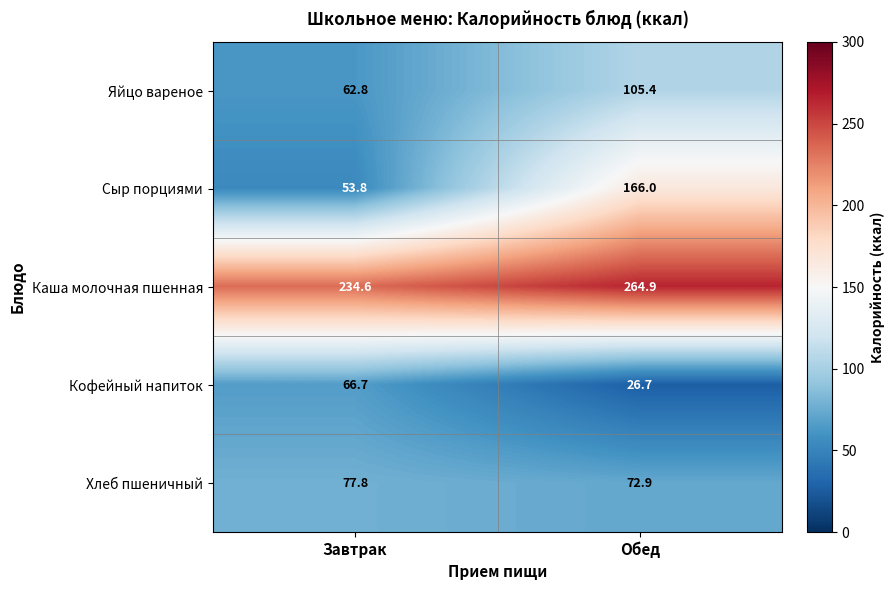

How many series are shown in this chart?

5